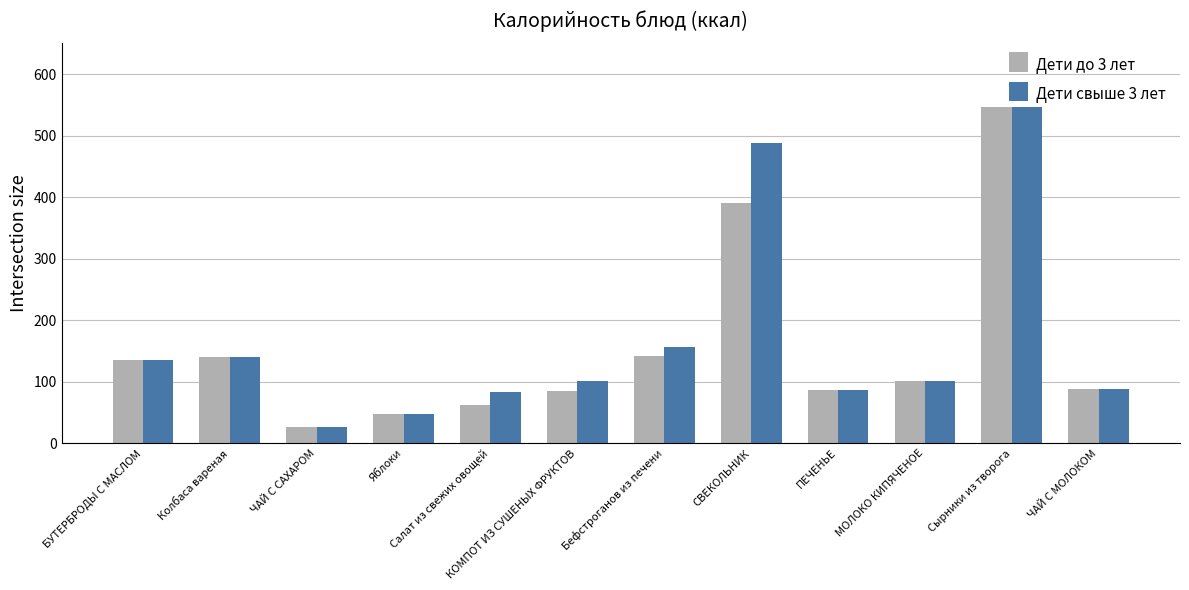

What value does the Дети до 3 лет series have at КОМПОТ ИЗ СУШЕНЫХ ФРУКТОВ?

84.8